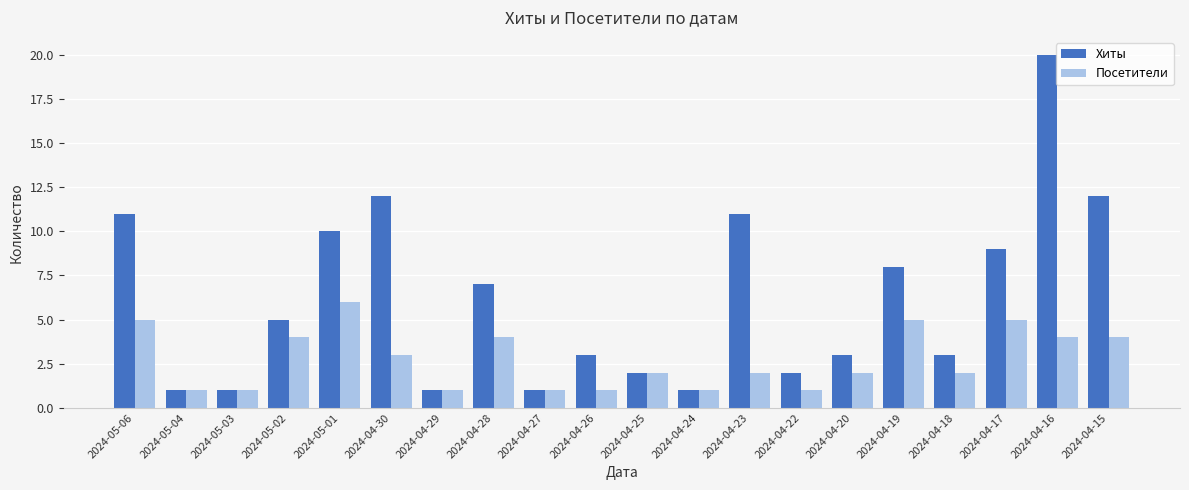

At which label is Хиты closest to 10?

2024-05-01